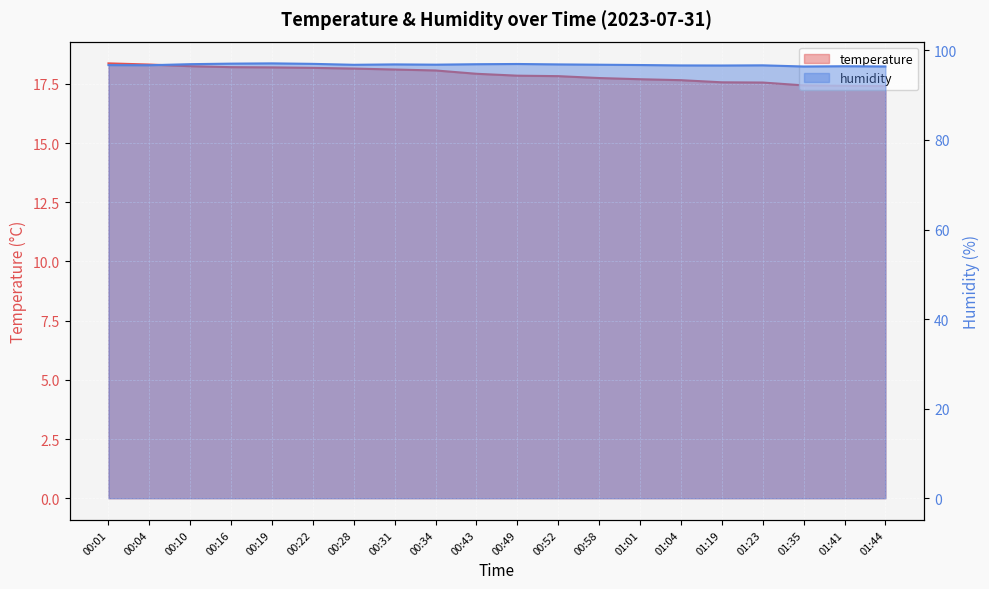

What position from the left is 01:01?

14